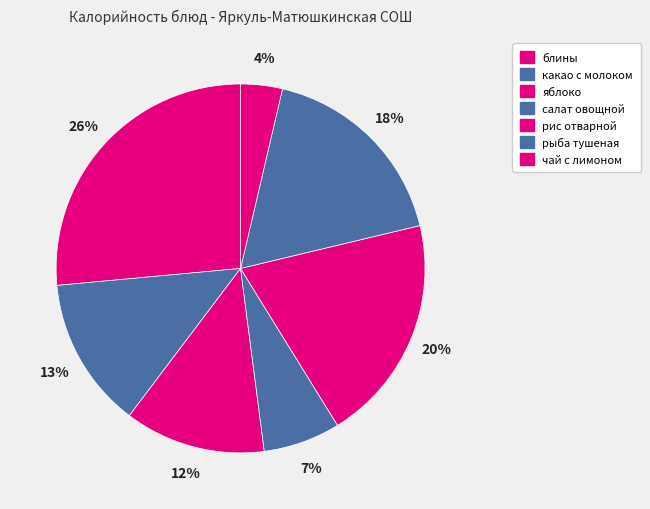

What is the smallest slice in the pie chart?

чай с лимоном